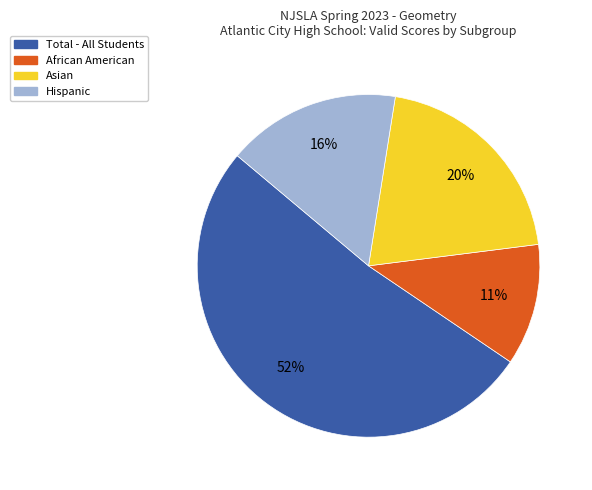

Is the sum of African American and Asian greater than half?

No